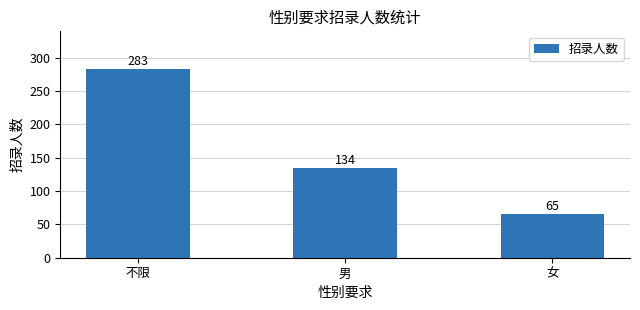

List the labels in order of value, largest first.

不限, 男, 女